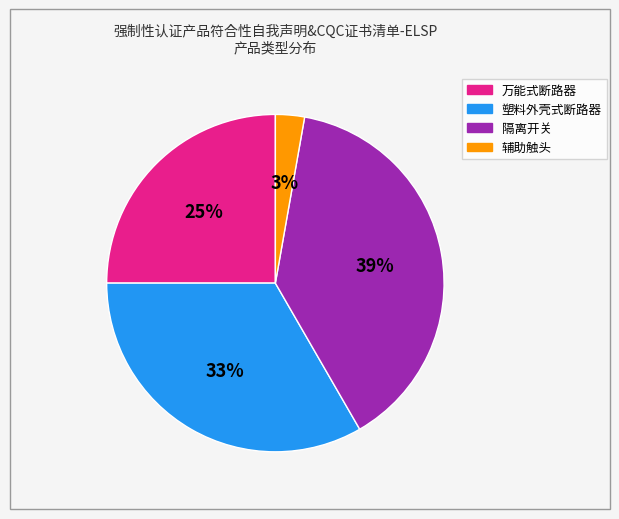

Count the number of slices in the pie.

4